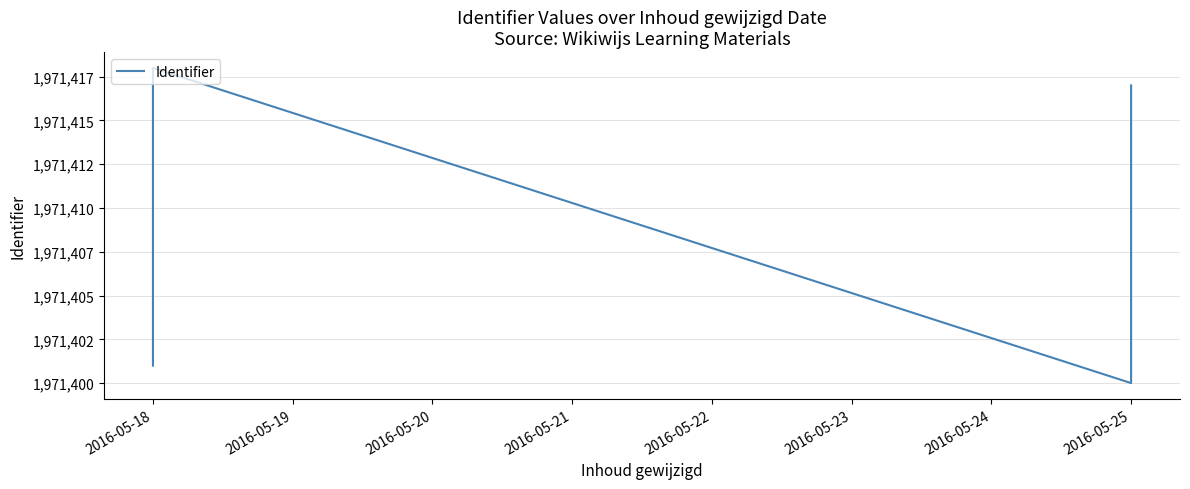

Count the values in the range 1971403 to 1971415.

7